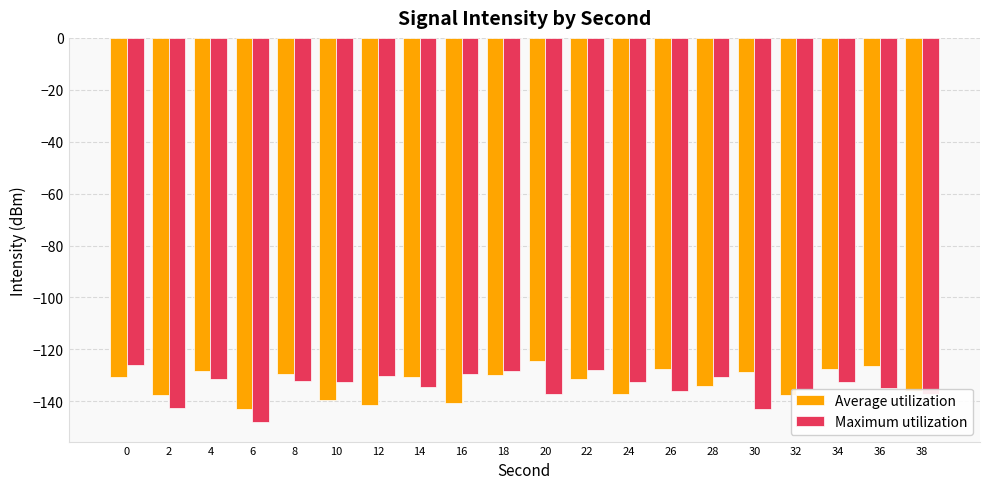

How many bars are there in each group?

2